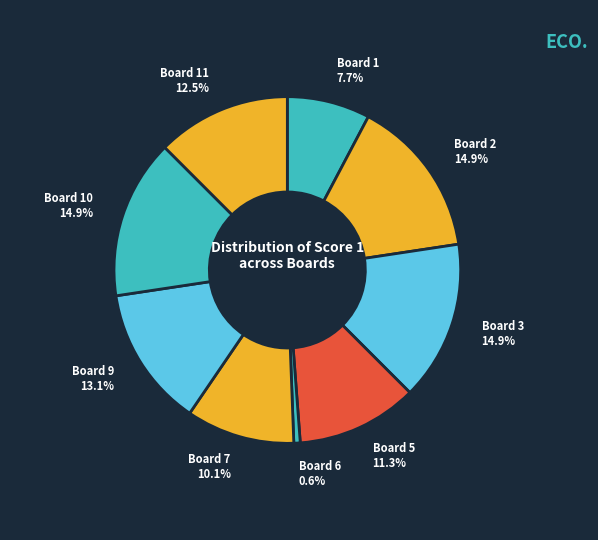

Count the number of slices in the pie.

9